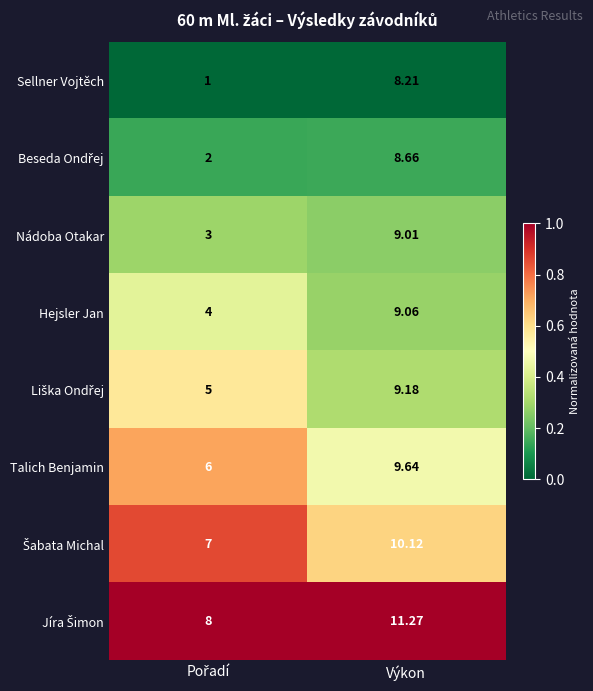

Which series has the largest range (max minus min)?

Sellner Vojtěch